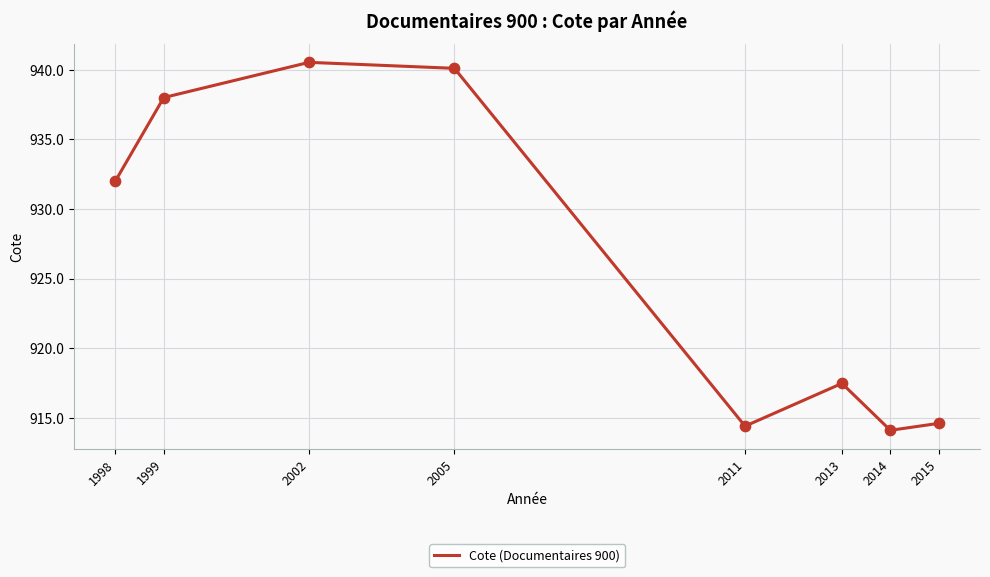

What is the change in value from 1999 to 2011?

-23.6